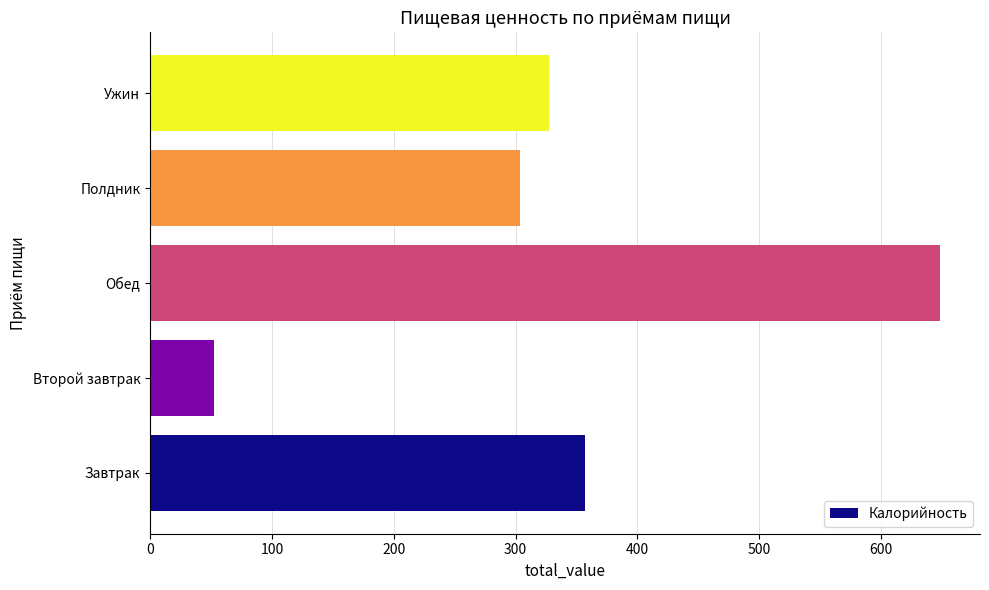

What is the average value?

338.0